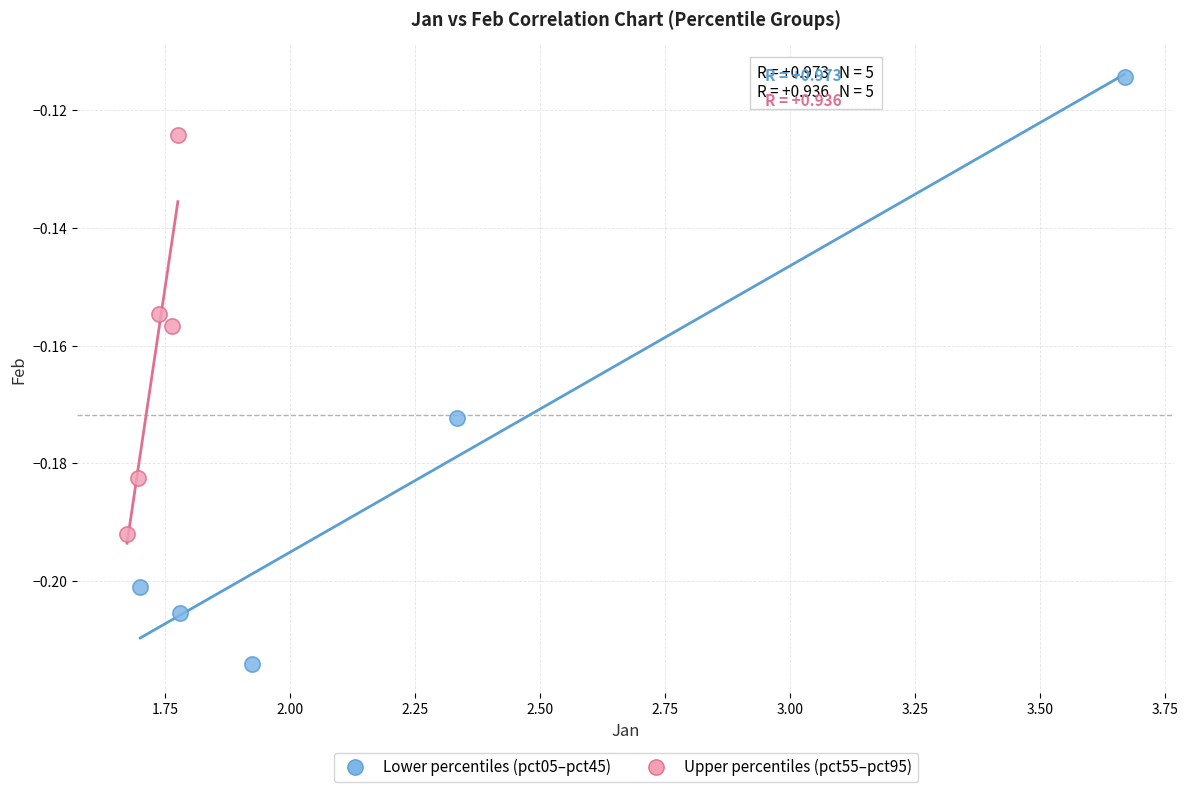

What are all the series names shown in the legend?

Lower percentiles (pct05–pct45), Upper percentiles (pct55–pct95)